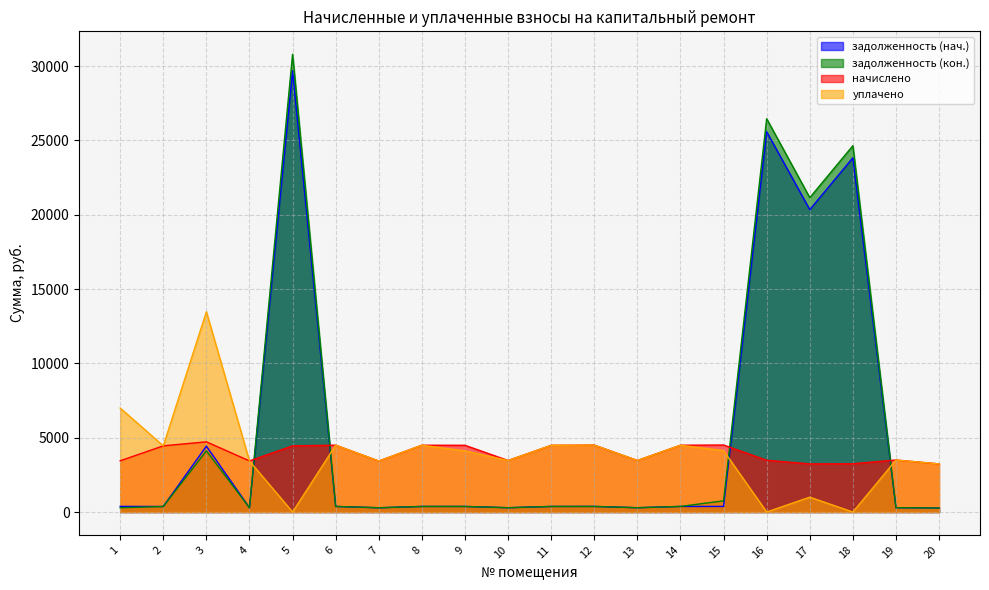

How many positive values does the uplacheno series have?

17